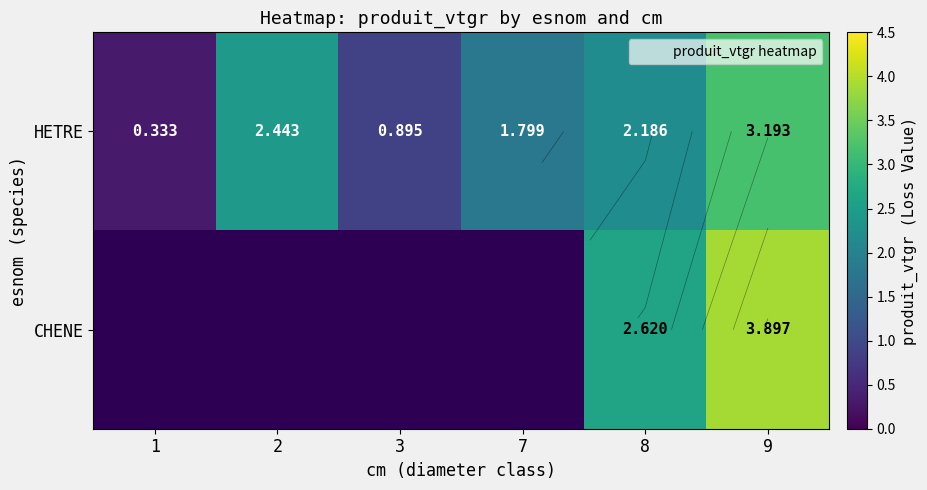

What is the difference between the CHENE values at 8 and 9?

1.3